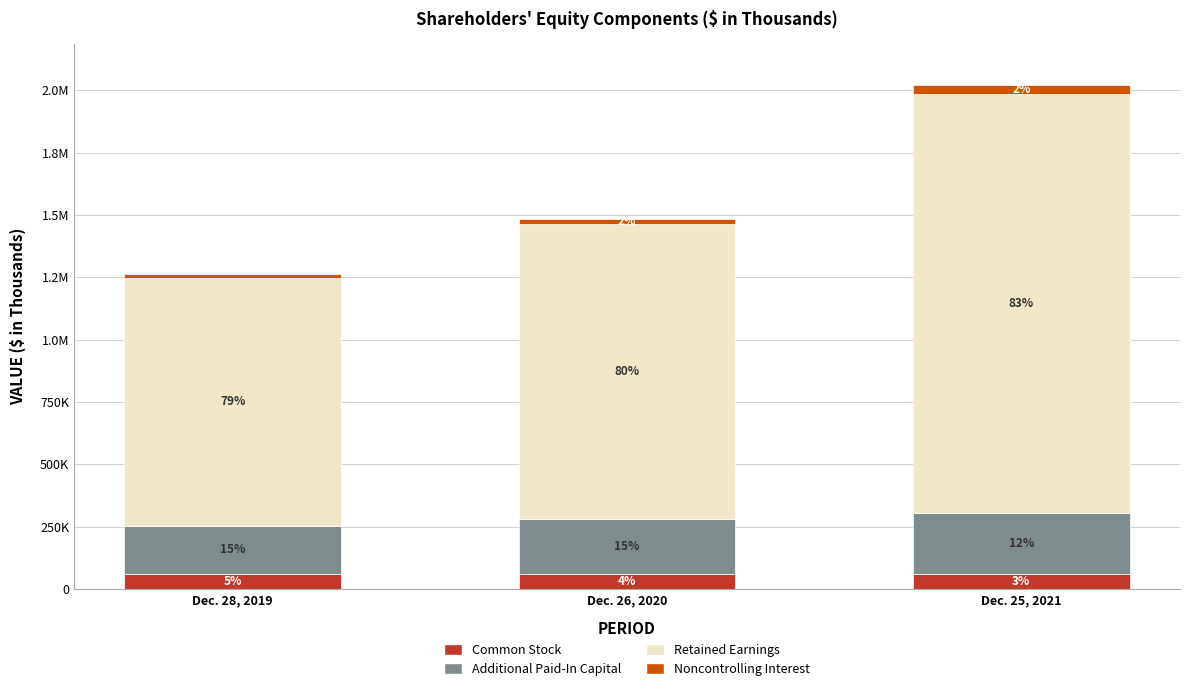

Does the chart contain stacked bars?

Yes